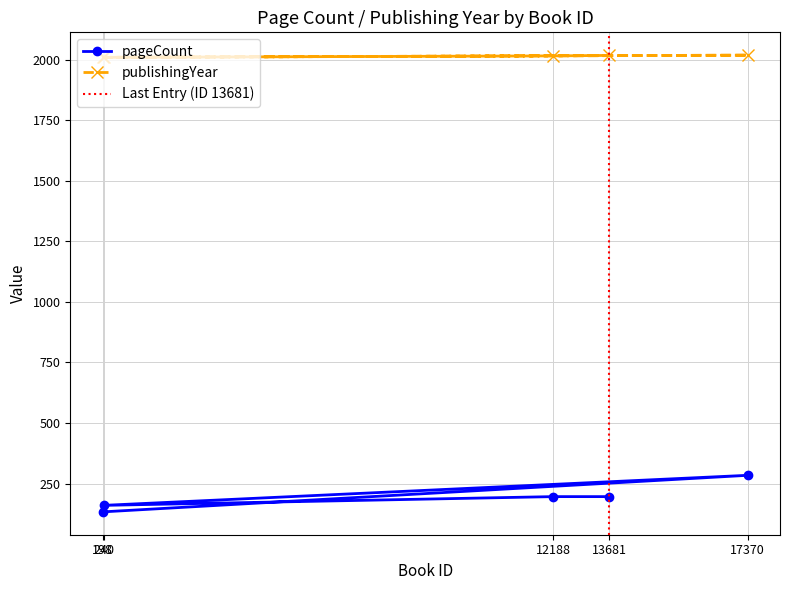

How many lines are shown in the chart?

2